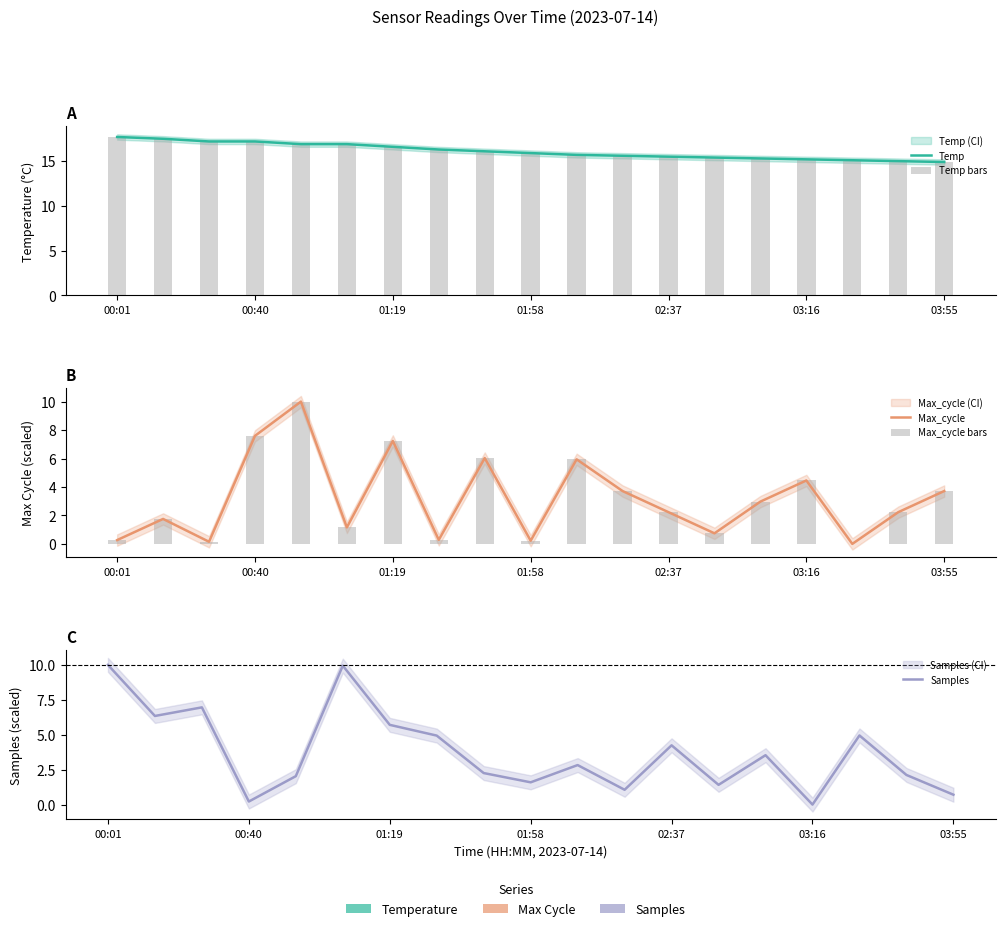

True or false: Max_cycle has a value of 3.9 at 17.

False